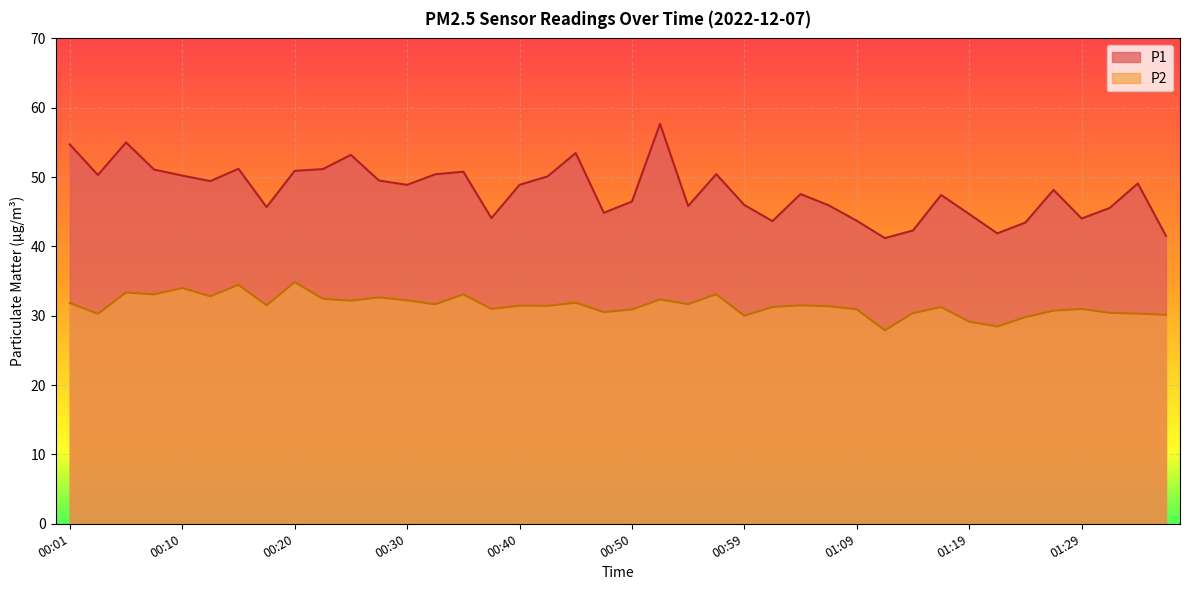

What is the label of the 24th point from the right?

00:40